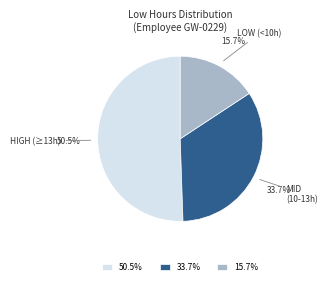

Approximately how many times larger is the value at 15.7% compared to 50.5%?

0.3